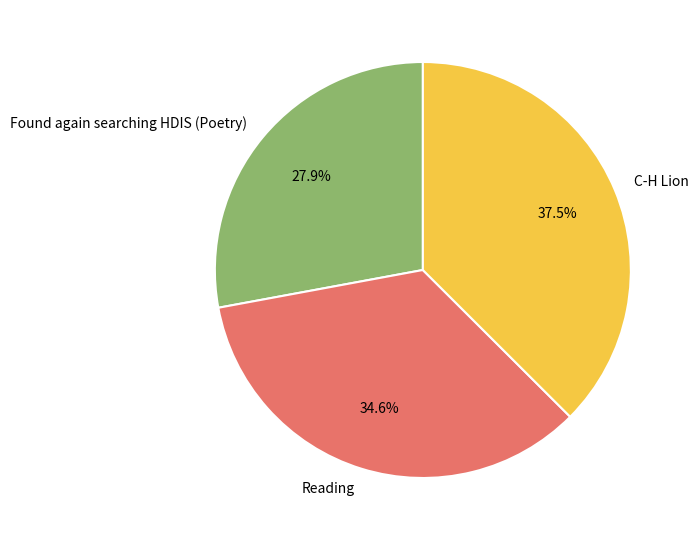

The Found again searching HDIS (Poetry) slice represents 28% of the pie. True or false?

True